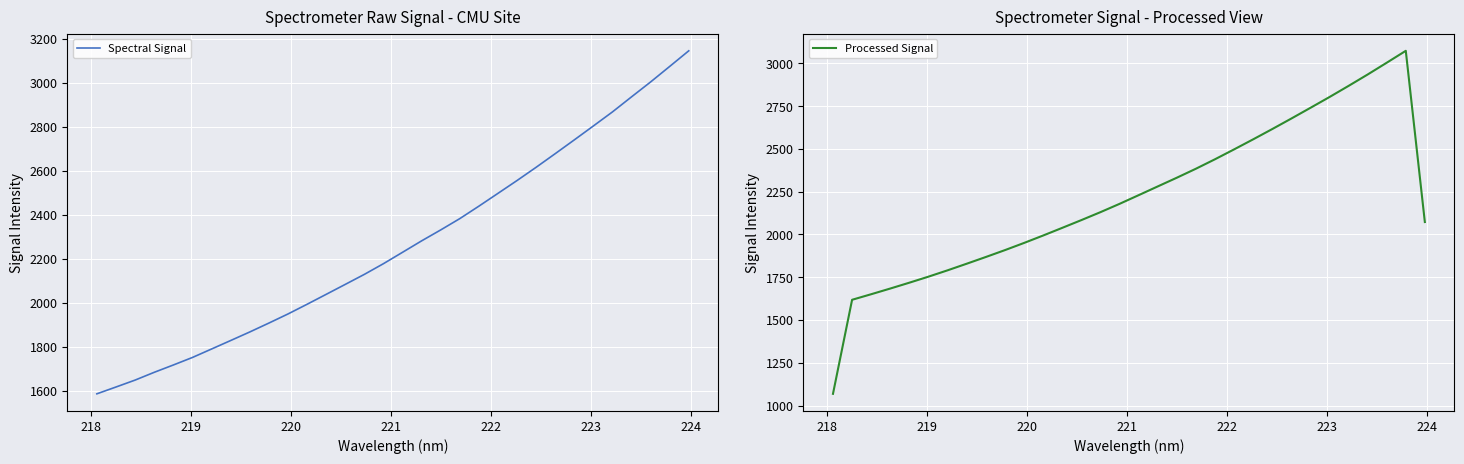

How many lines are shown in the chart?

2